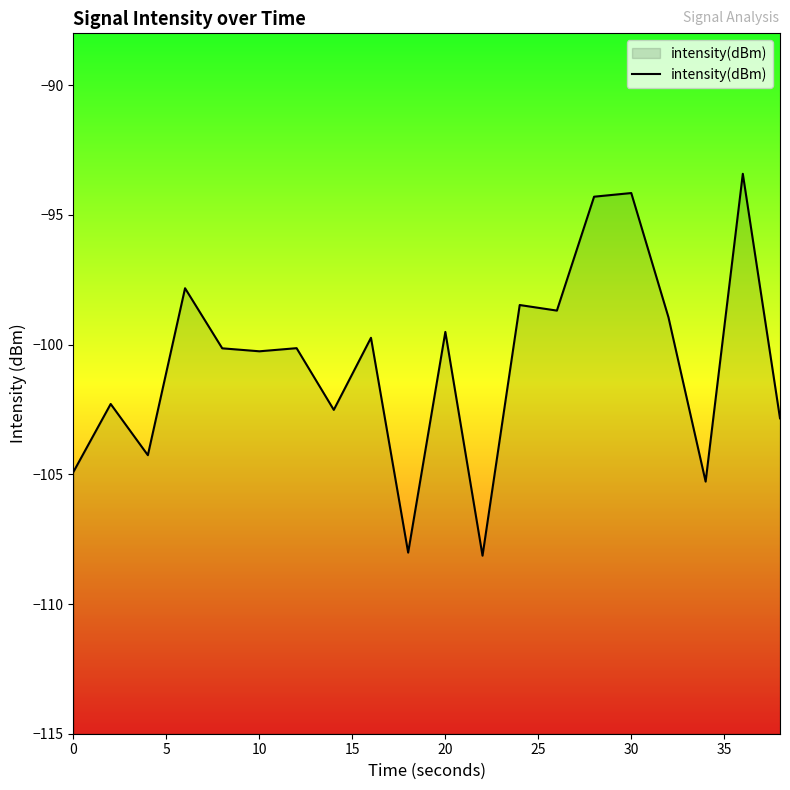

What is the maximum value shown in the chart?

-93.4